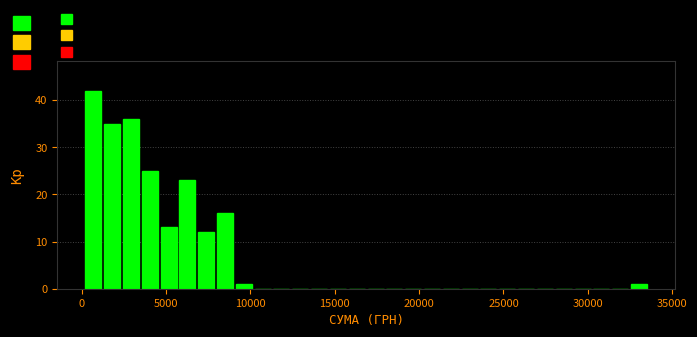

Read against the x-axis, roughly where is the centre of the tallest bar?

500